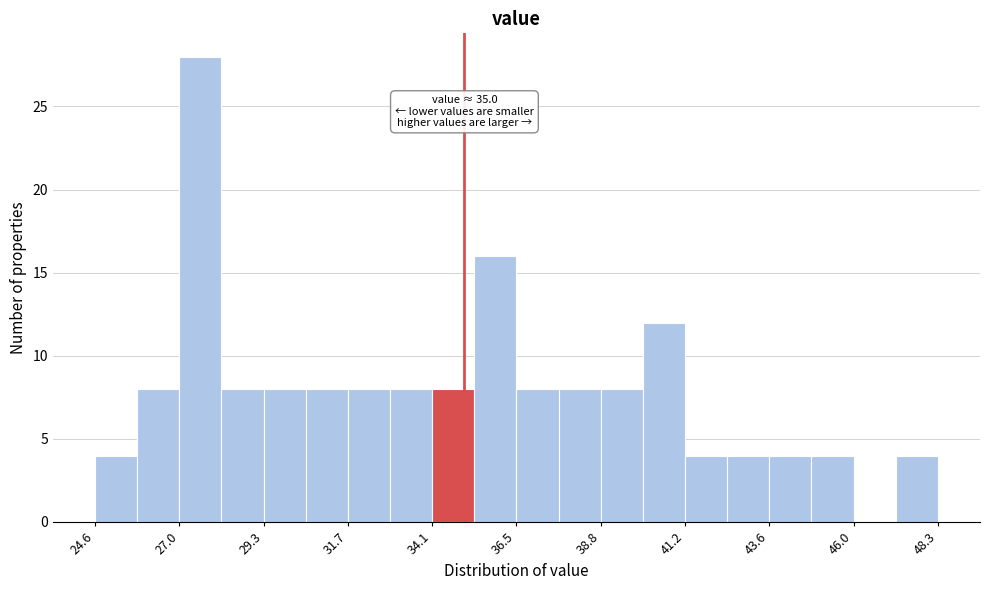

Around what value on the x-axis is the tallest bar? Give the approximate position of its centre, as read against the axis.

27.5